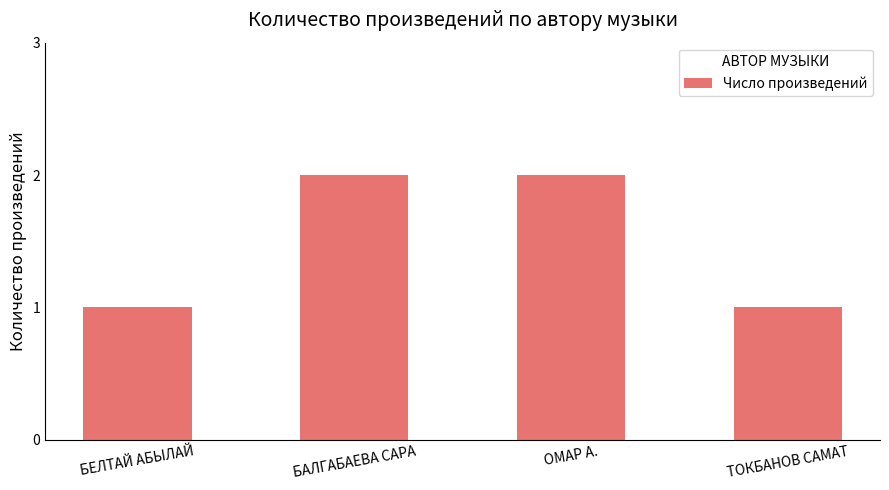

What is the approximate value at БАЛГАБАЕВА САРА?

2